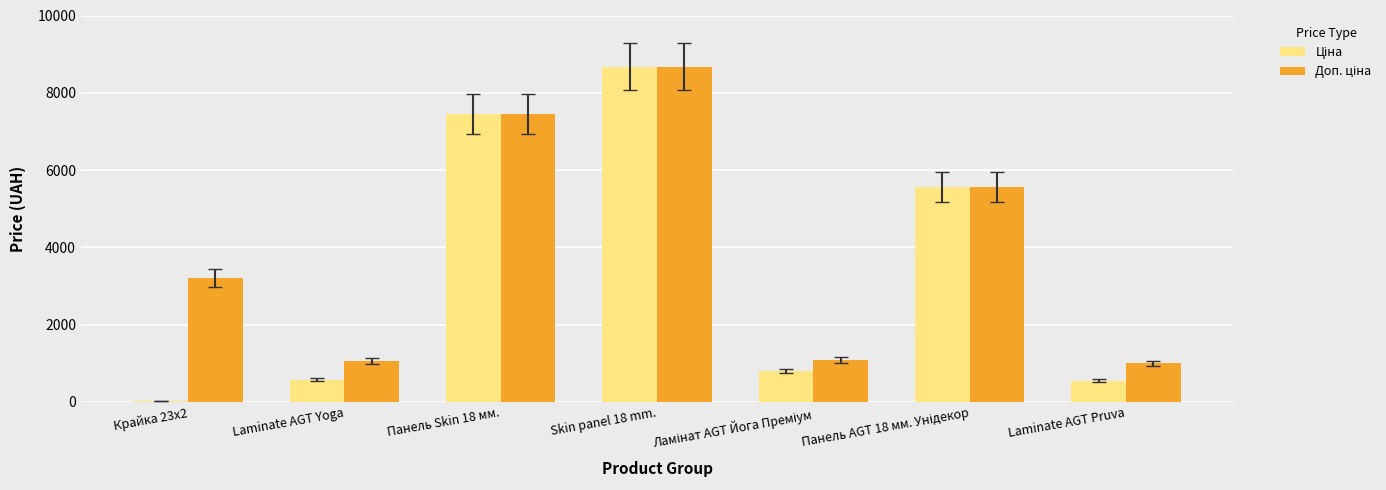

What is the difference between the highest and lowest values at Laminate AGT Yoga?

481.9